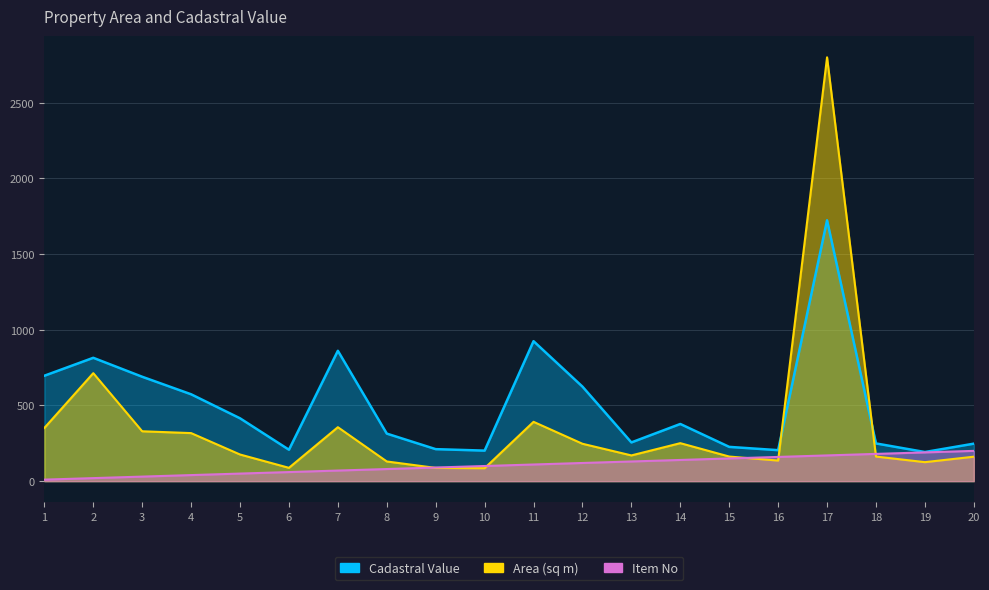

What is the smallest value displayed?

10.0